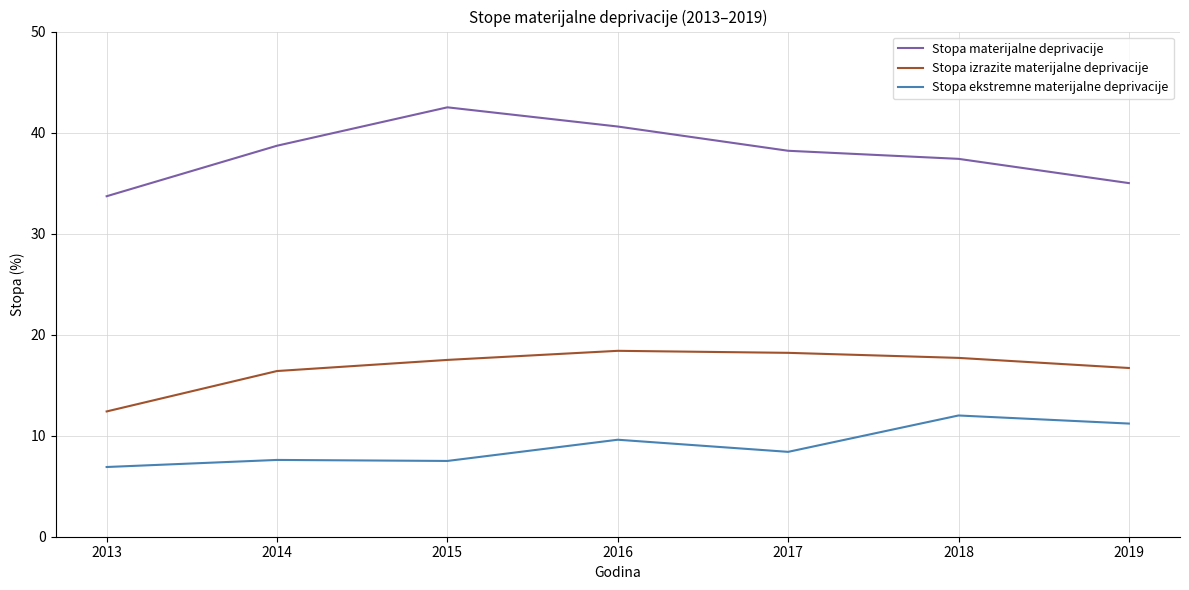

What is the maximum value for Stopa ekstremne materijalne deprivacije?

12.0